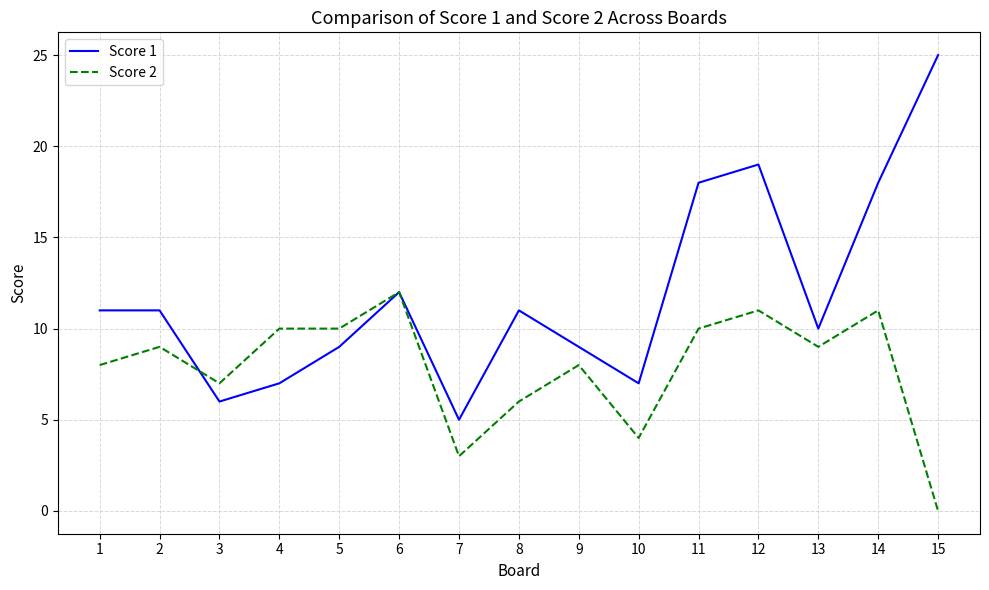

What is the lowest value of the Score 1 series?

5